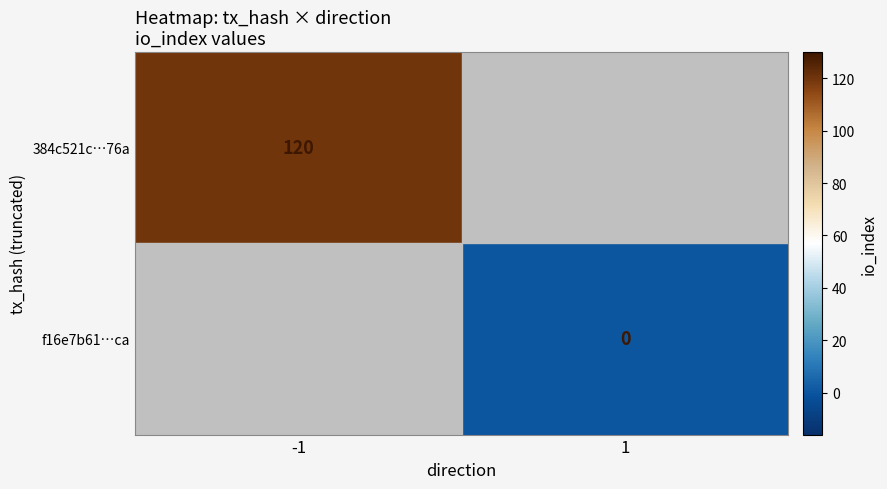

The value of 384c521c…76a at -1 is 79. True or false?

False